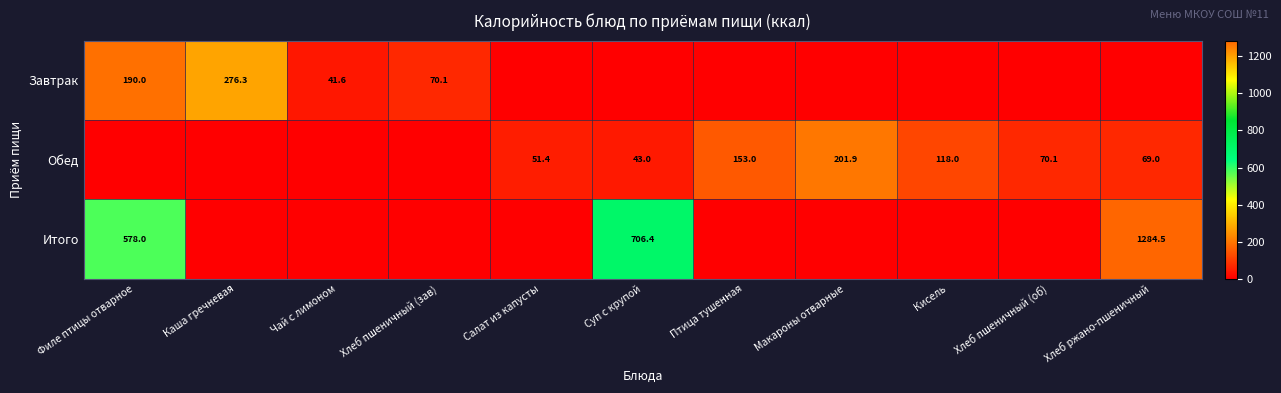

What is the difference between the highest and lowest values at Макароны отварные?

201.9